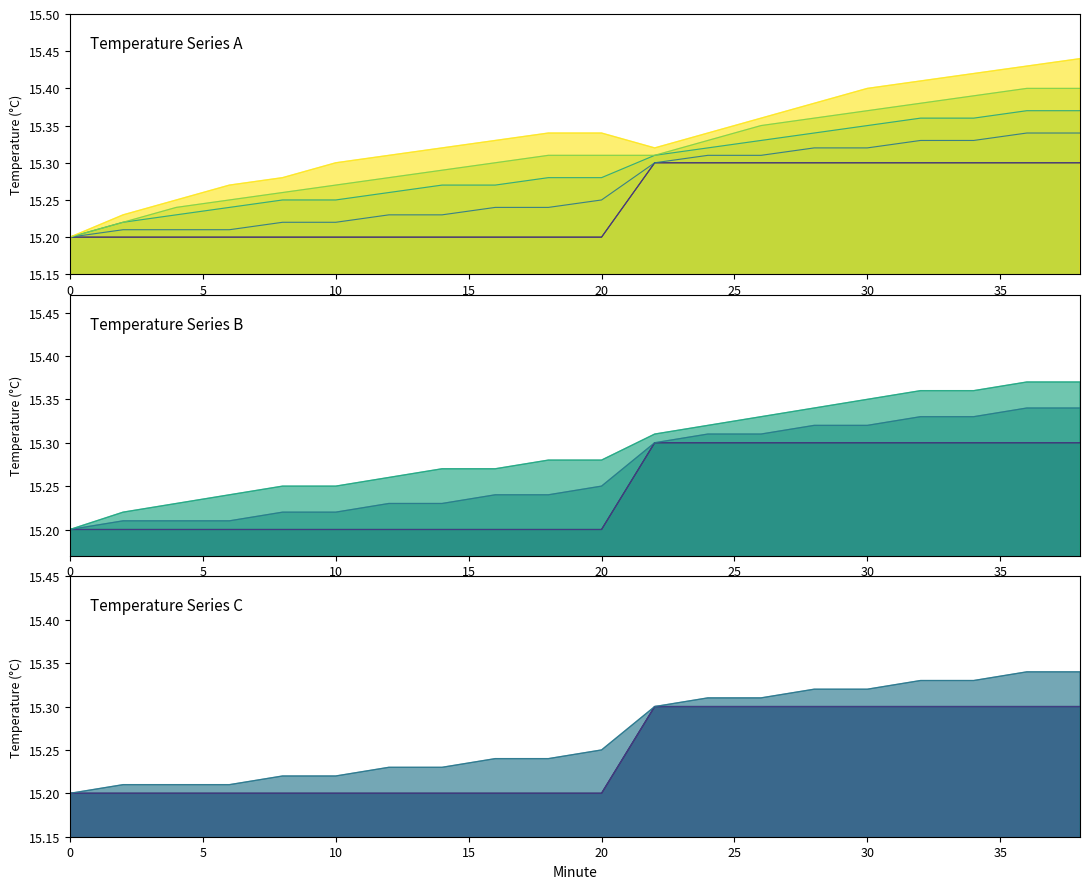

Reading left to right, list all the values displayed in this chart.

00: 0=15.2	2=15.2	4=15.2	6=15.2	8=15.2	10=15.2	12=15.2	14=15.2	16=15.2	18=15.2	20=15.2	22=15.3	24=15.3	26=15.3	28=15.3	30=15.3	32=15.3	34=15.3	36=15.3	38=15.3
01: 0=15.2	2=15.2	4=15.2	6=15.2	8=15.2	10=15.2	12=15.2	14=15.2	16=15.2	18=15.2	20=15.2	22=15.3	24=15.3	26=15.3	28=15.3	30=15.3	32=15.3	34=15.3	36=15.3	38=15.3
02: 0=15.2	2=15.2	4=15.2	6=15.2	8=15.2	10=15.2	12=15.2	14=15.2	16=15.2	18=15.2	20=15.2	22=15.3	24=15.3	26=15.3	28=15.3	30=15.3	32=15.3	34=15.3	36=15.3	38=15.3
03: 0=15.2	2=15.2	4=15.2	6=15.2	8=15.2	10=15.2	12=15.3	14=15.3	16=15.3	18=15.3	20=15.3	22=15.3	24=15.3	26=15.3	28=15.3	30=15.3	32=15.4	34=15.4	36=15.4	38=15.4
04: 0=15.2	2=15.2	4=15.2	6=15.2	8=15.3	10=15.3	12=15.3	14=15.3	16=15.3	18=15.3	20=15.3	22=15.3	24=15.3	26=15.3	28=15.4	30=15.4	32=15.4	34=15.4	36=15.4	38=15.4
05: 0=15.2	2=15.2	4=15.2	6=15.3	8=15.3	10=15.3	12=15.3	14=15.3	16=15.3	18=15.3	20=15.3	22=15.3	24=15.3	26=15.4	28=15.4	30=15.4	32=15.4	34=15.4	36=15.4	38=15.4